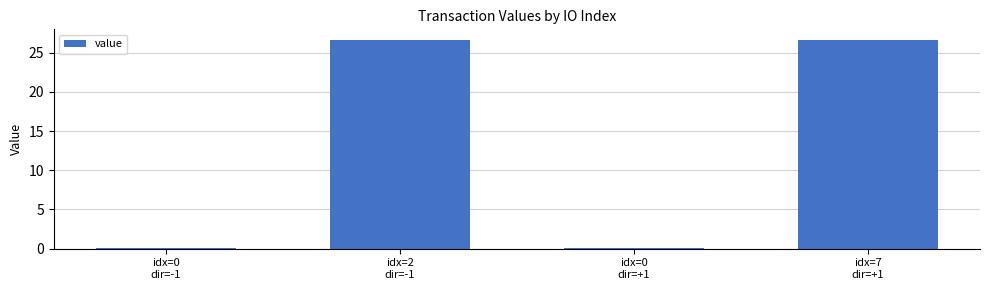

What is the greatest value displayed?

26.6